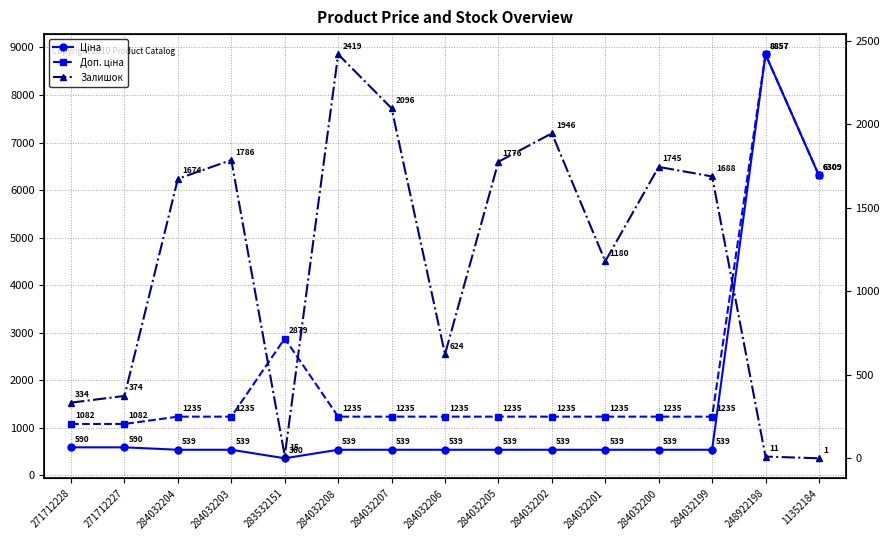

Rank the series by their average value, from highest to lowest.

Доп. ціна, Ціна, Залишок